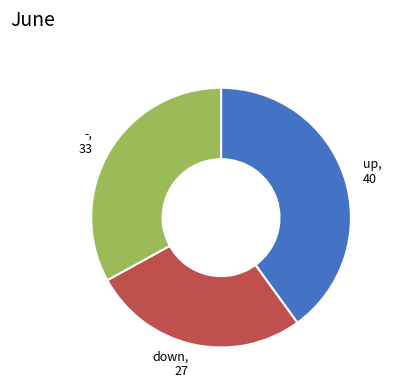

Is the sum of down and - greater than half?

Yes